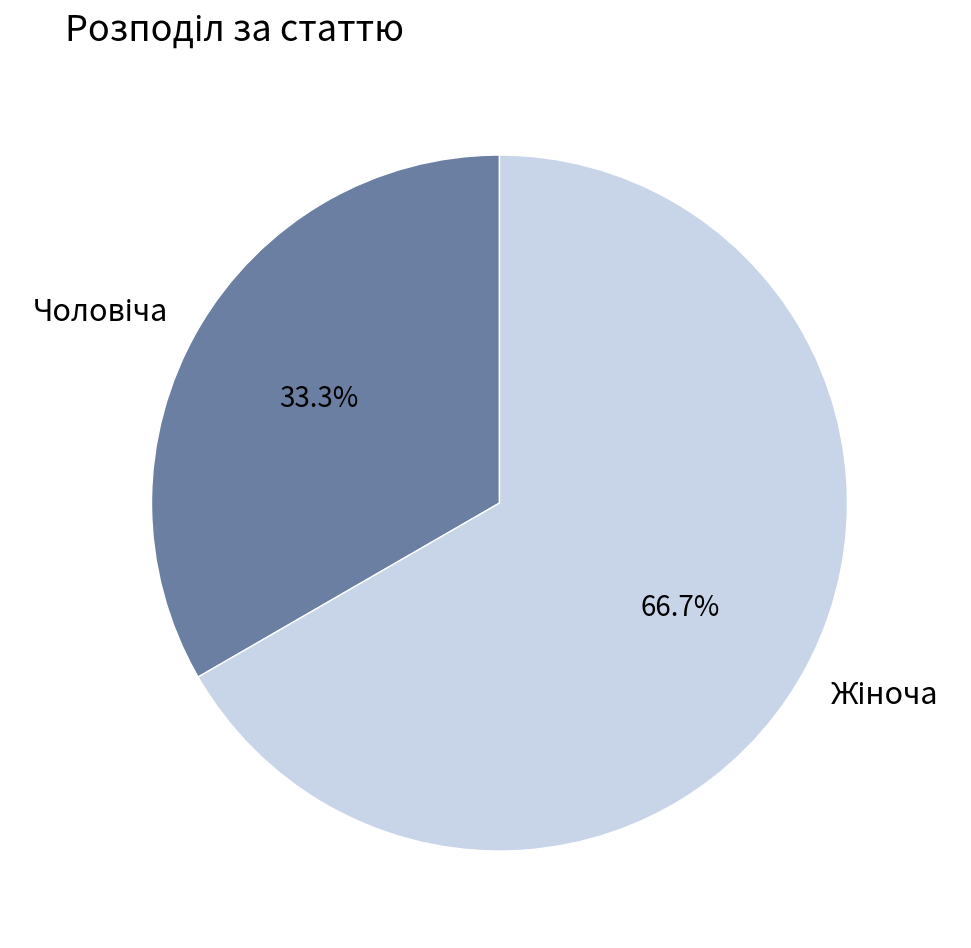

True or false: Жіноча accounts for 58% of the total.

False